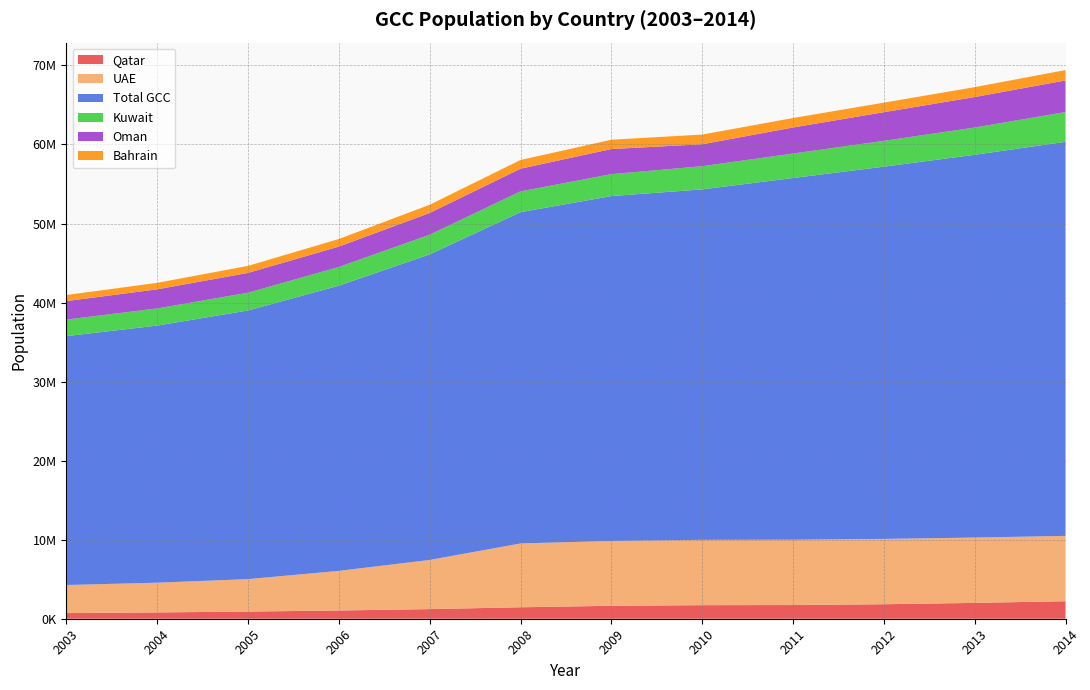

Reading left to right, what are all the values shown in this chart?

Qatar: 713859	798059	906123	1042947	1218250	1448479	1638626	1715098	1732717	1832903	2003700	2216180
UAE: 3551000	3761000	4106427	5012384	6219006	8073626	8199996	8264070	8264070	8264070	8264070	8264070
Total GCC: 31486453	32529732	33984790	36080821	38656765	41912017	43629672	44337441	45757080	47092044	48425835	49855795
Kuwait: 2093396	2167467	2244995	2366113	2495415	2631963	2777861	2933268	3098892	3268431	3448139	3767415
Oman: 2340815	2415576	2508837	2577062	2743499	2867428	3173917	2773479	3295298	3623001	3855206	3992893
Bahrain: 764519	823744	888824	960425	1039297	1103496	1178415	1228543	1195020	1208964	1253191	1314562